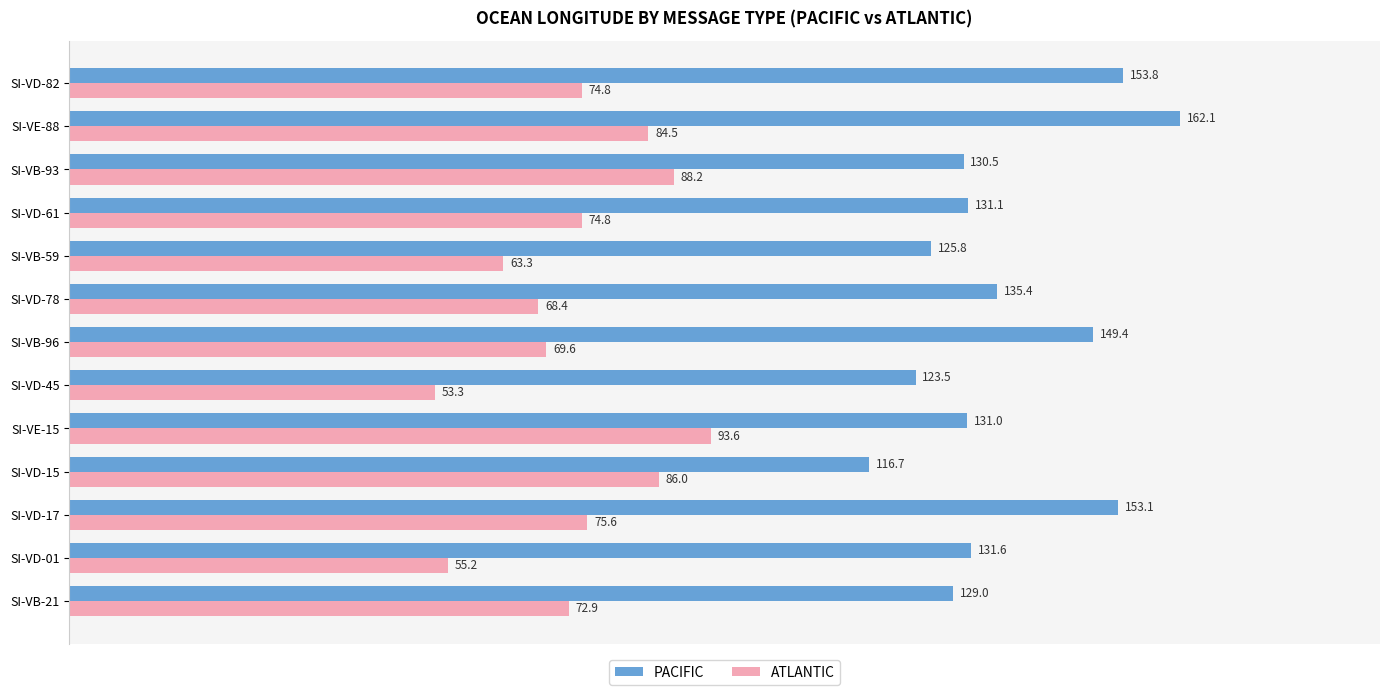

List the series in order of their overall mean, lowest first.

ATLANTIC, PACIFIC